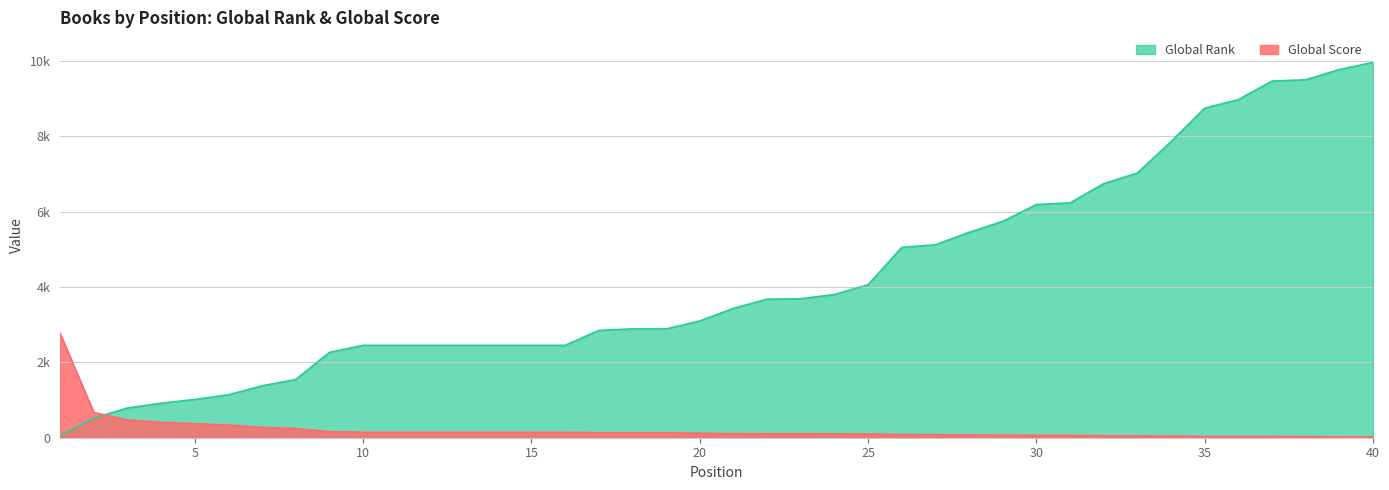

Rank the series at 31 from highest to lowest value.

Global Rank, Global Score